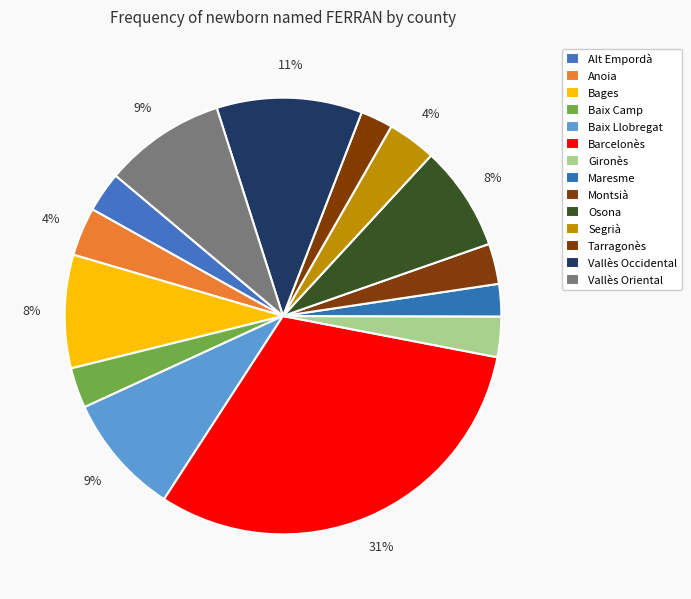

Count the number of slices in the pie.

14